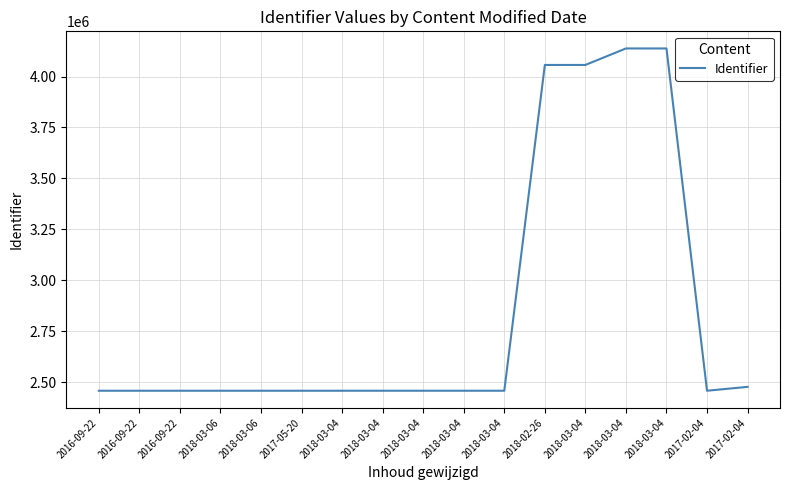

How many distinct data groups are displayed?

1